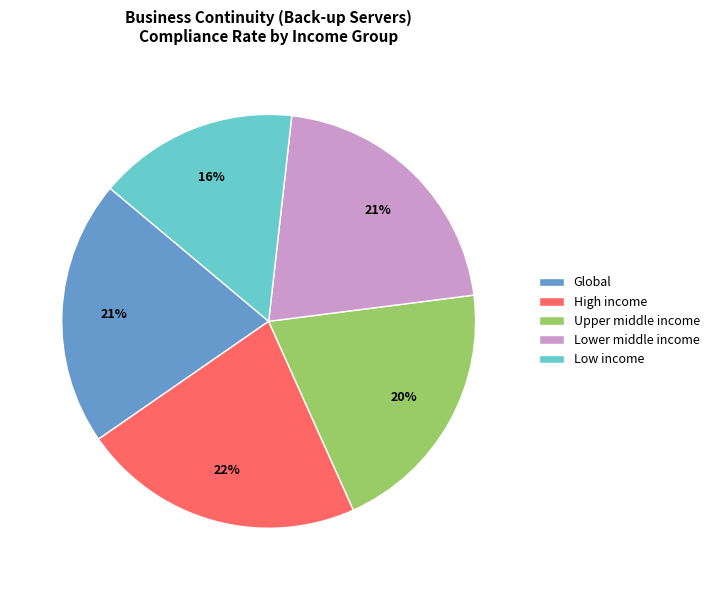

Is the sum of High income and Upper middle income greater than half?

No